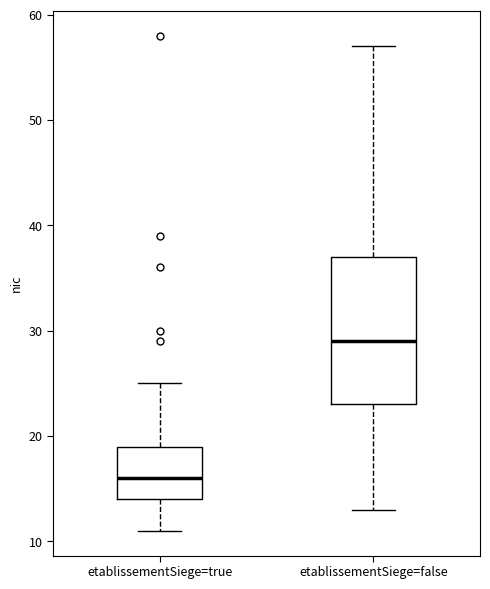

Which box's median line is the lowest?

etablissementSiege=true